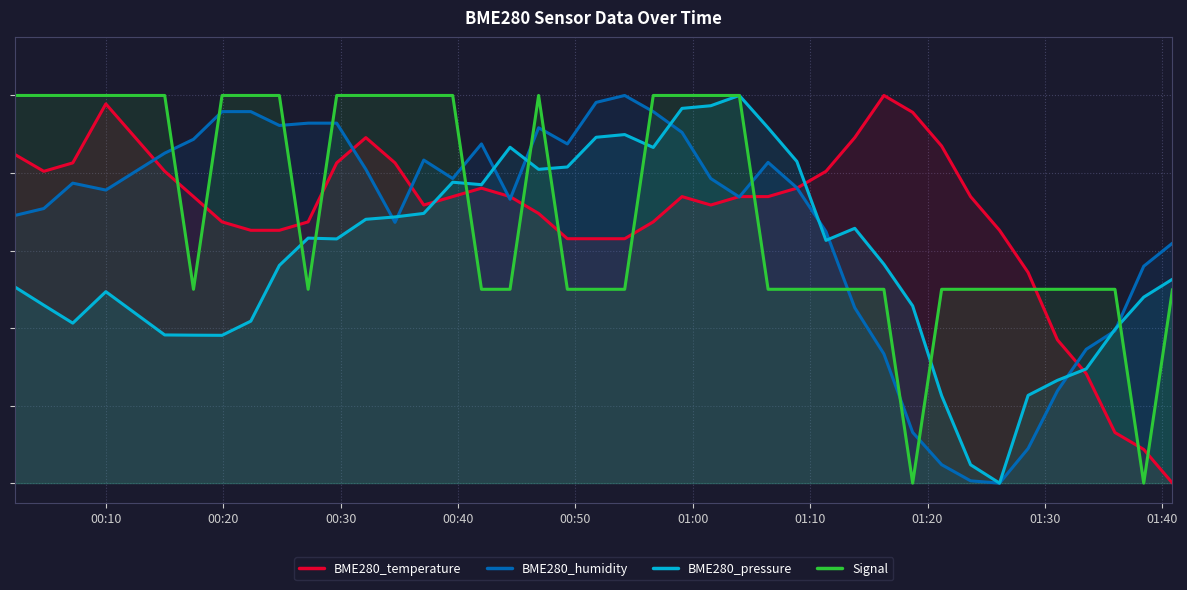

How many lines are shown in the chart?

4